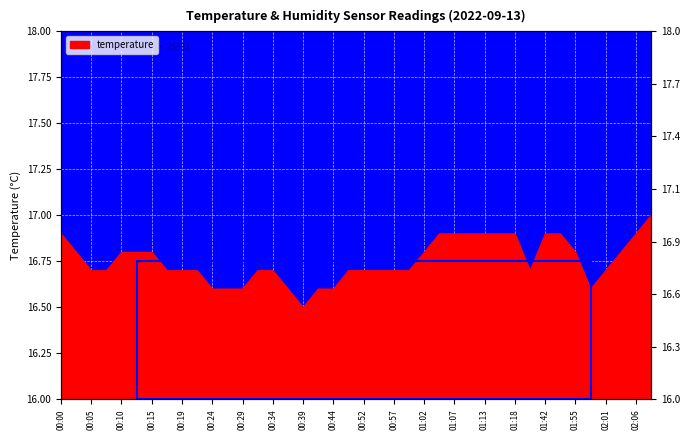

How many interior local valleys (lower than both neighbors) does the data have?

3